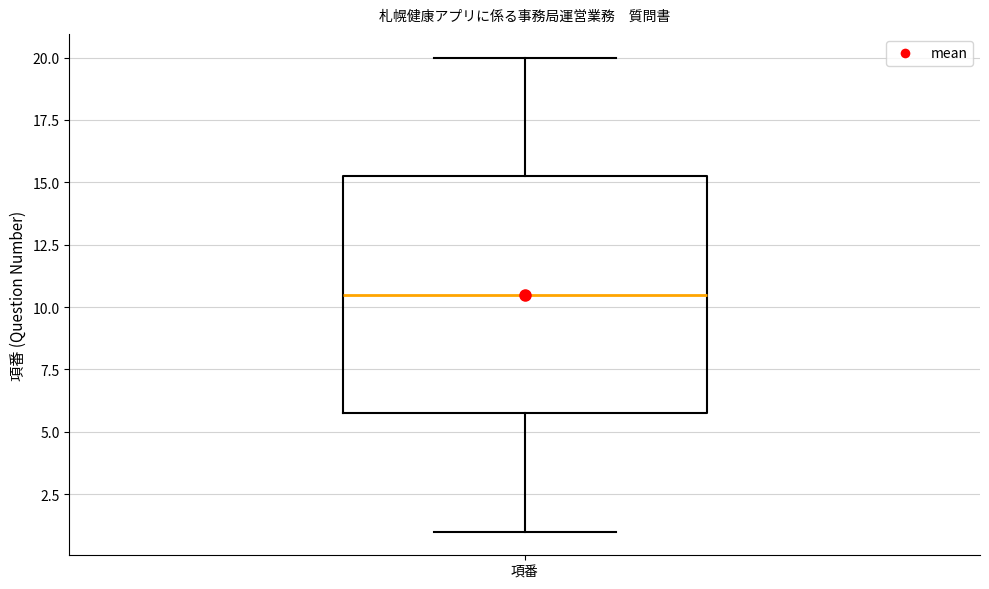

Read this box plot against the y-axis: the position of the median line, the range covered by the box, and the ends of both whiskers. The values are not printed on the chart, so give them approximately, as read against the axis.

median 10.5, box 6.0 to 15.5, whiskers 1.0 to 20.0